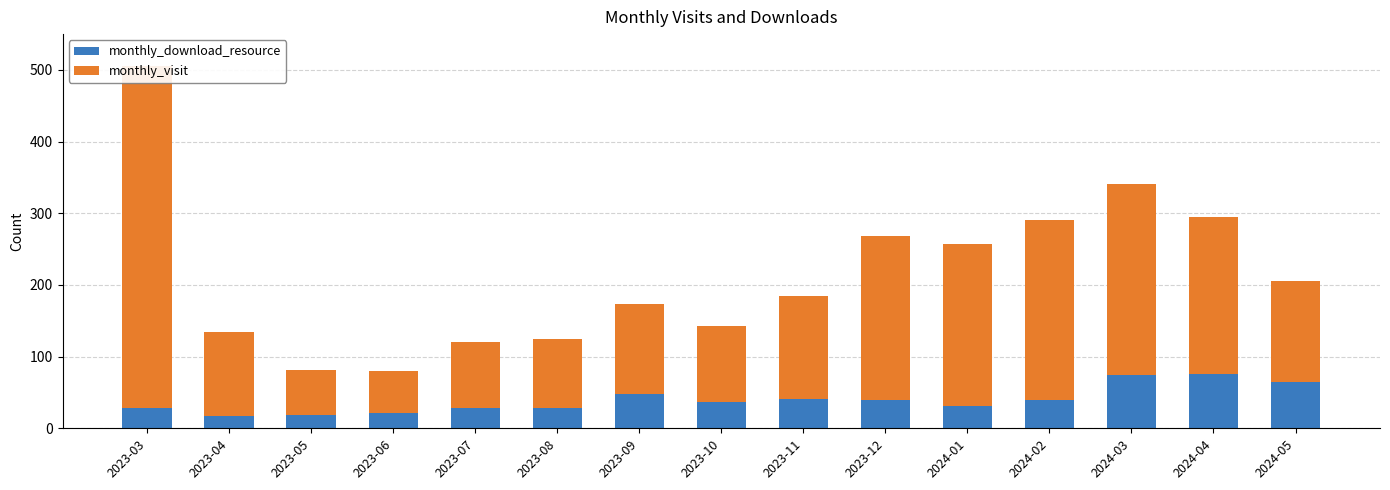

What is the label of the 13th bar from the right?

2023-05